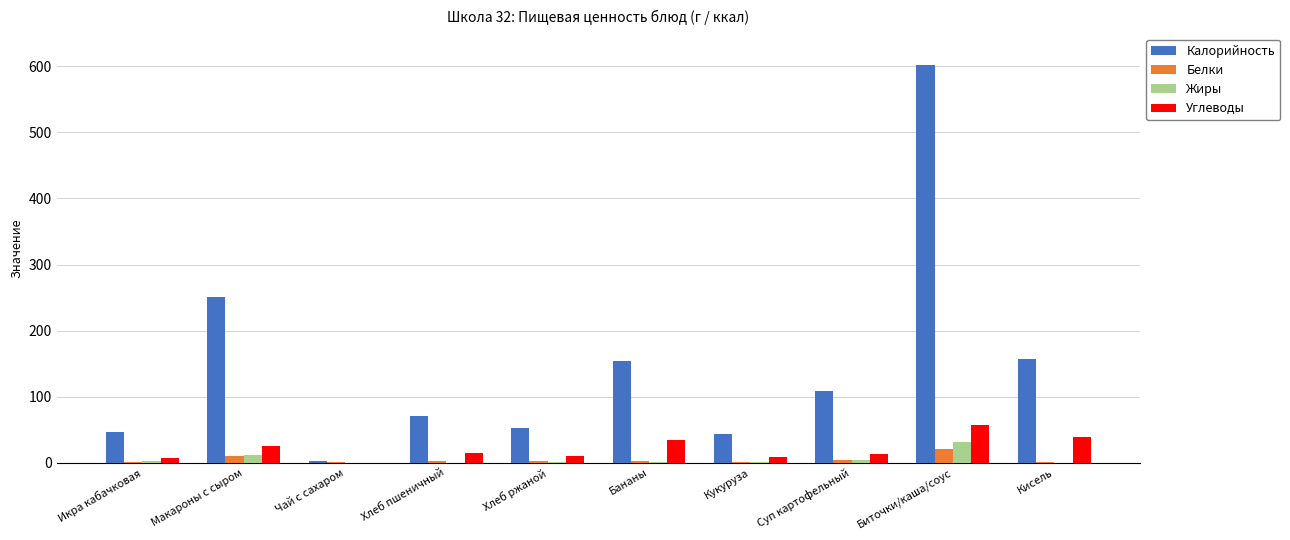

The value of Калорийность at Биточки/каша/соус is 829.2. True or false?

False